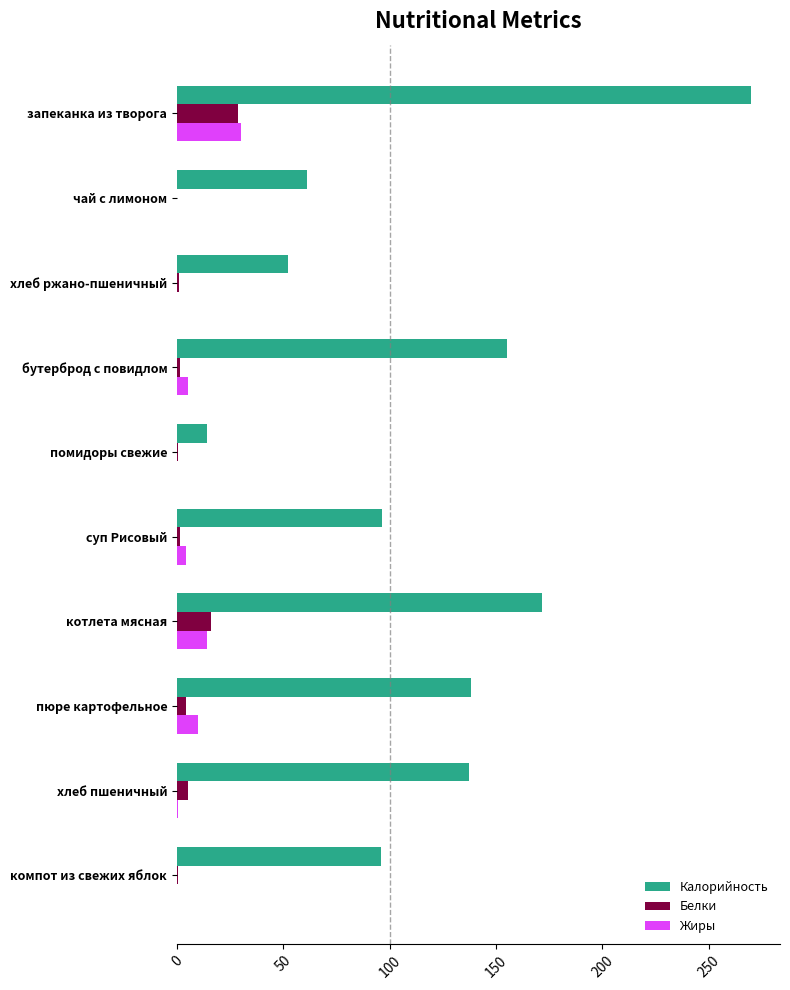

Which series has the largest range (max minus min)?

Калорийность